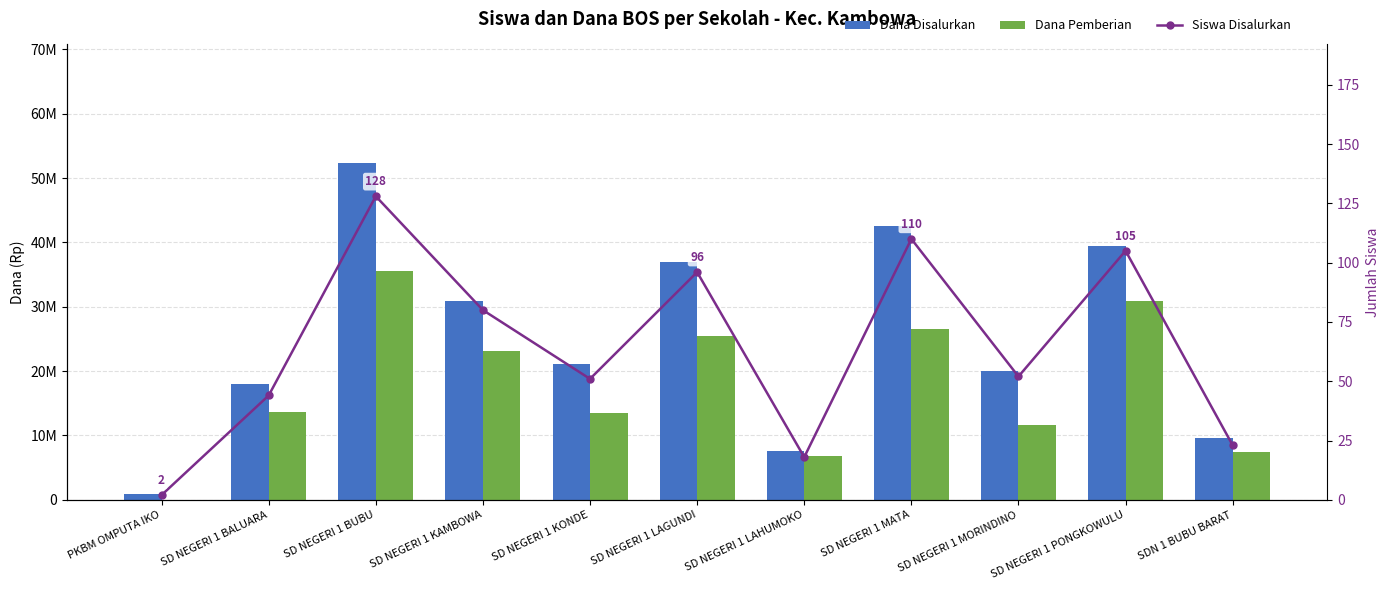

What is the difference between the maximum and minimum values in the Dana Disalurkan series?

51525000